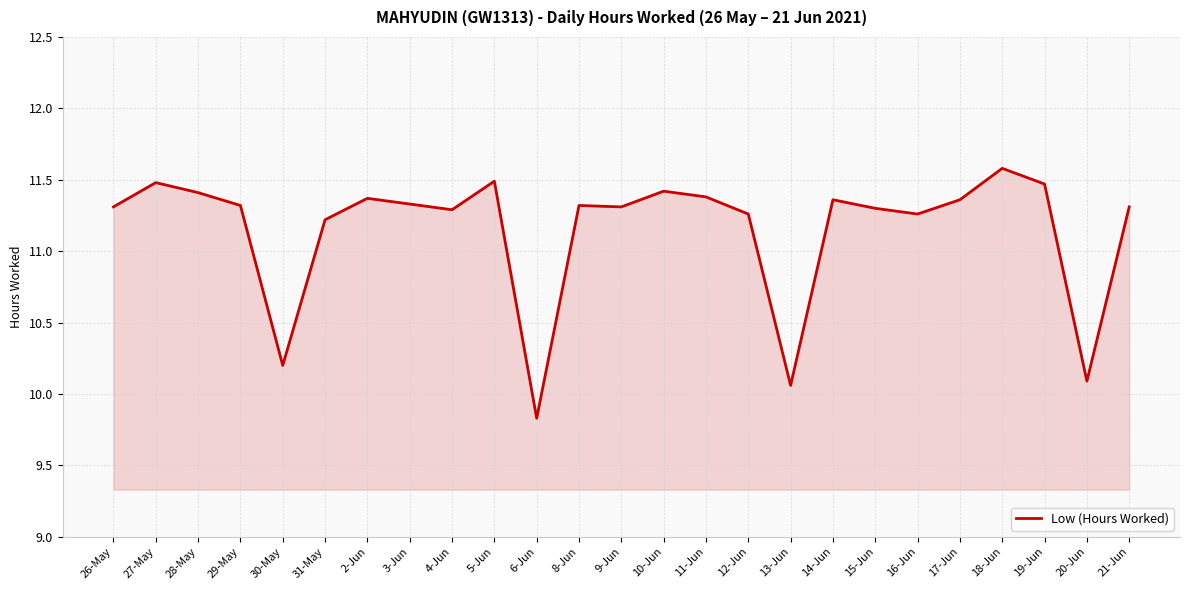

Which has a higher value, 8-Jun or 6-Jun?

8-Jun